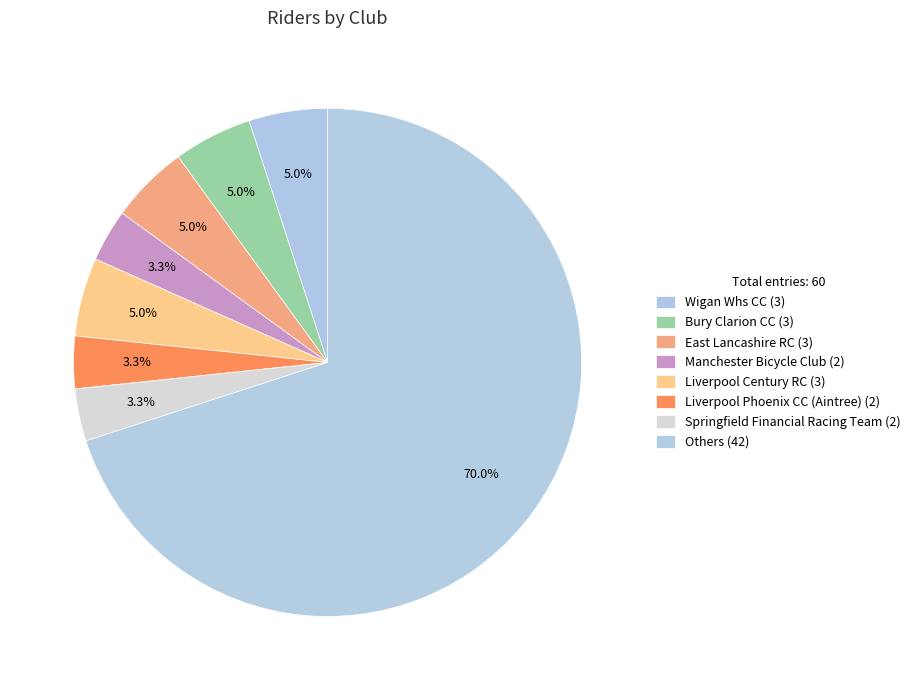

Does any single category account for the majority?

Yes